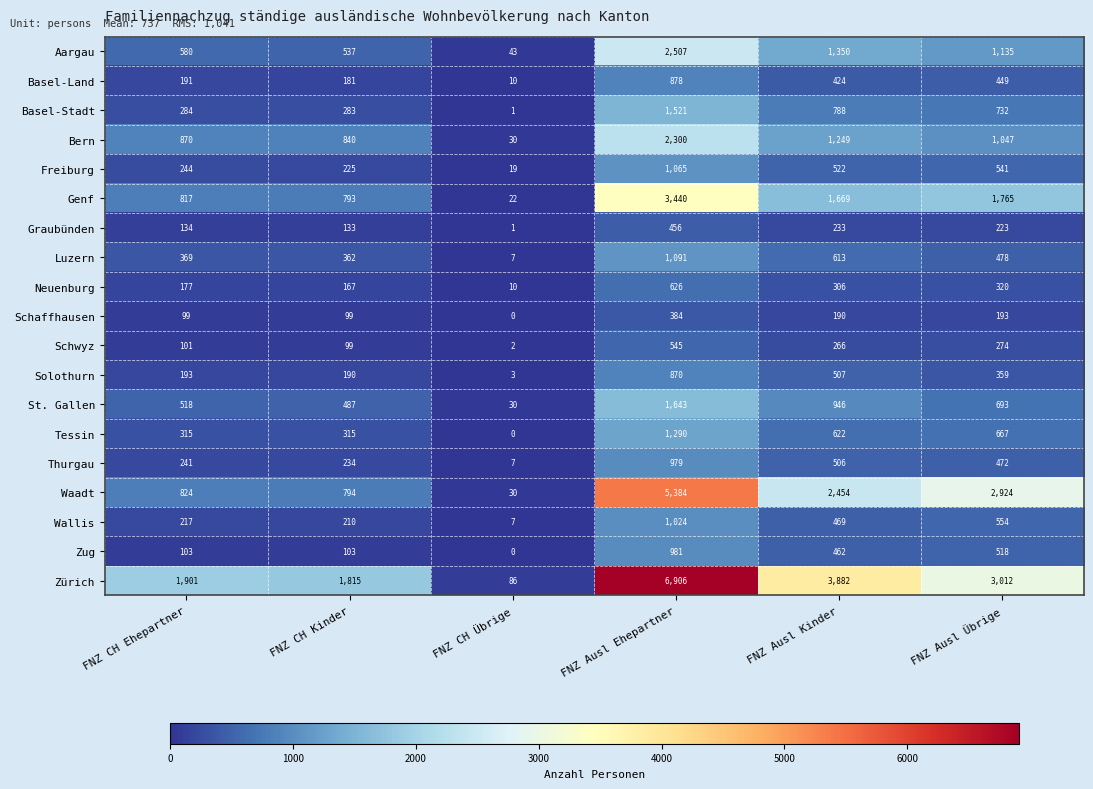

The Waadt series shows 1332 at FNZ Ausl Ehepartner. True or false?

False